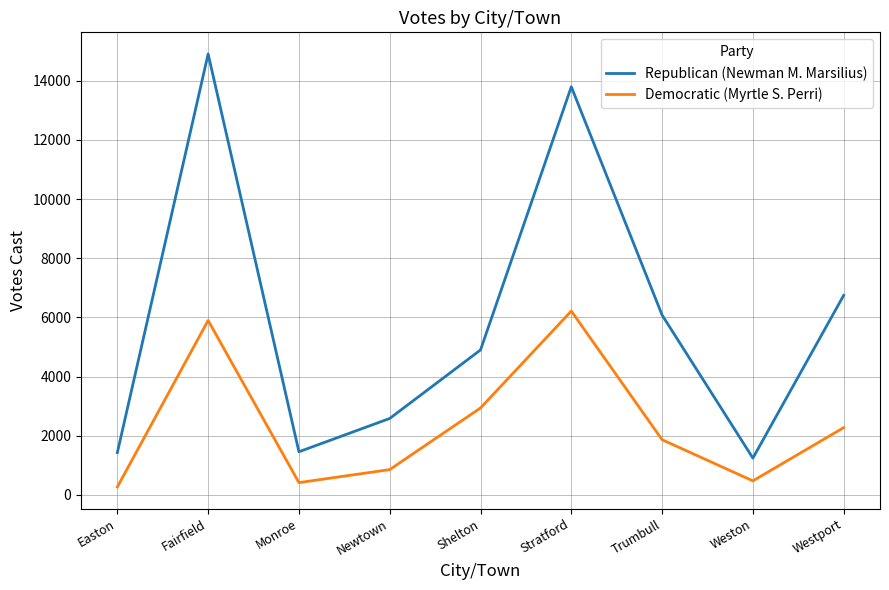

True or false: Republican (Newman M. Marsilius) has more than 2 interior local peaks.

False